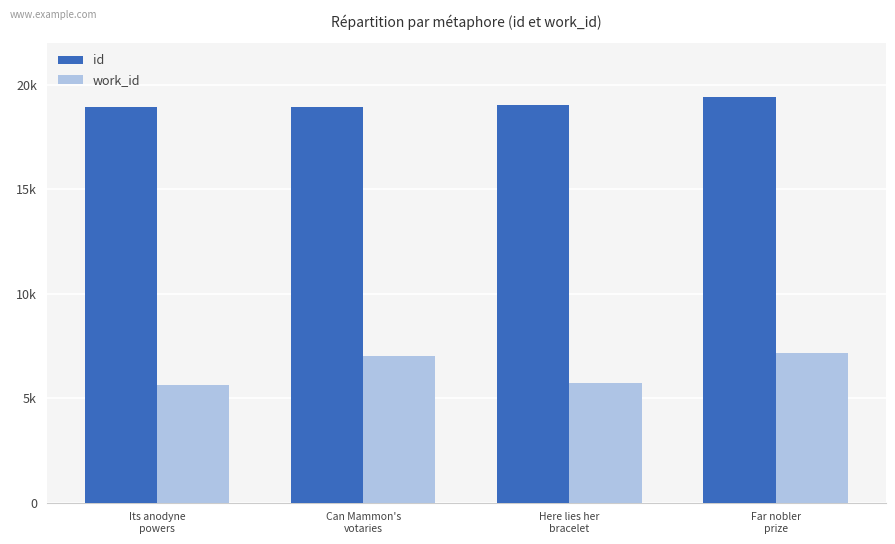

What is the label of the 2nd bar from the left?

Can Mammon's
votaries